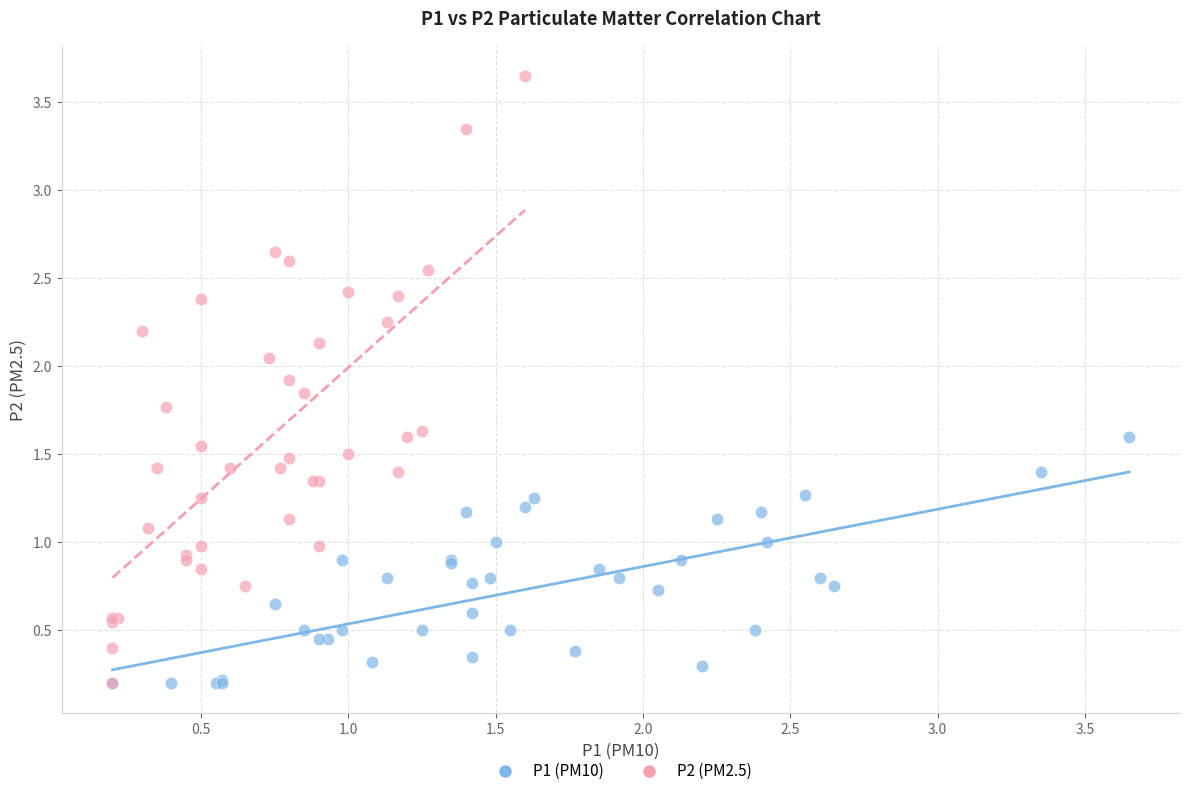

Which series has the widest spread of Y values?

P2 (PM2.5)